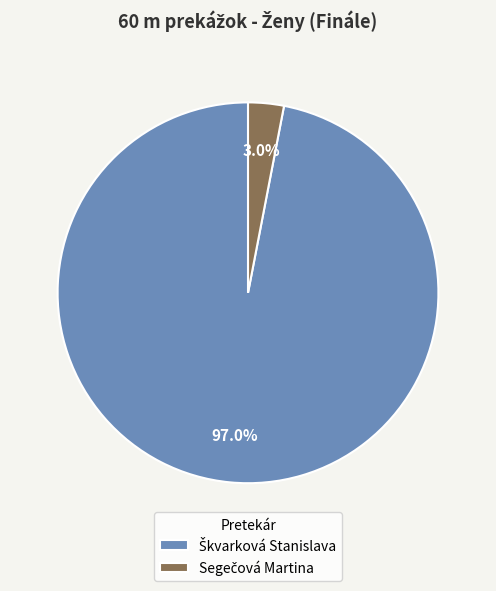

To the nearest percent, what is the difference between the largest and smallest slice percentages?

94%